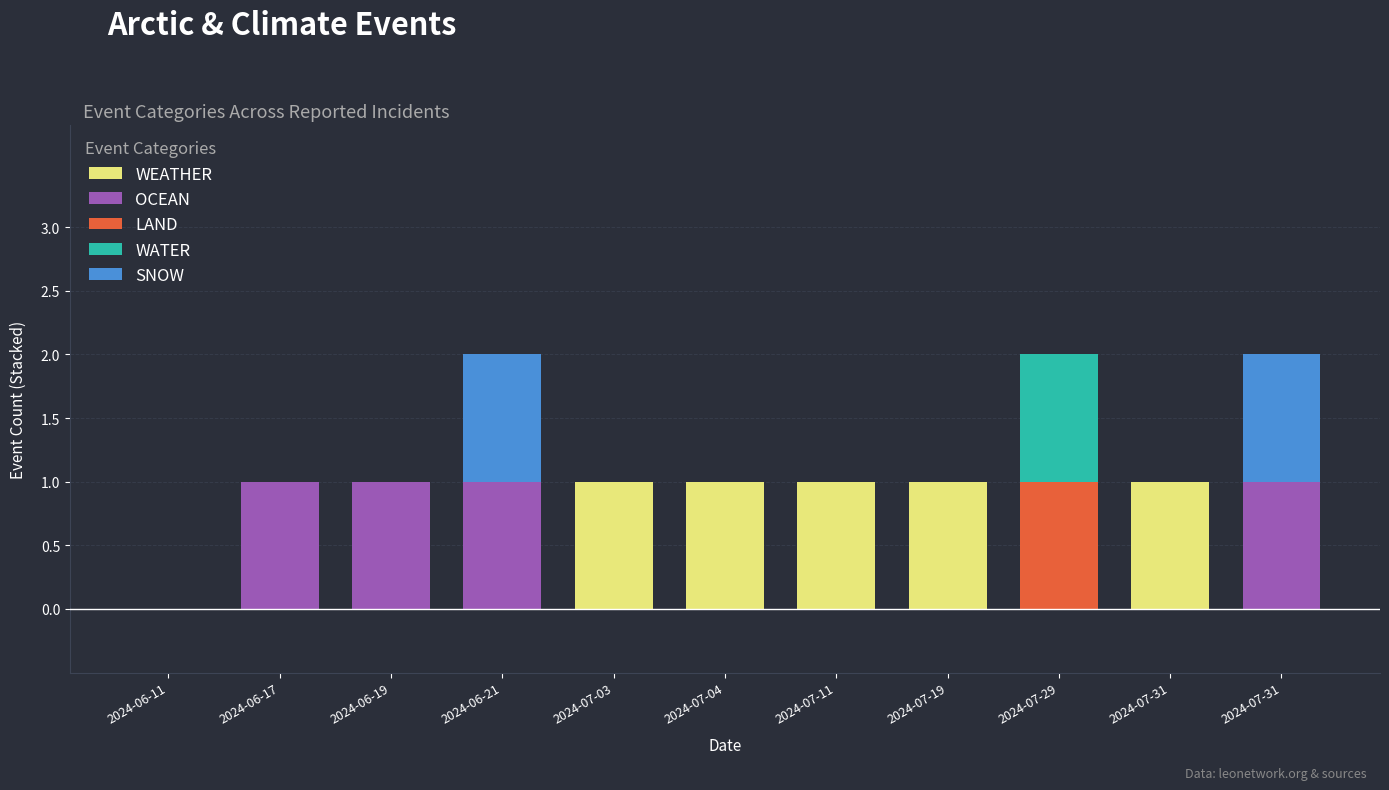

How many distinct data groups are displayed?

5